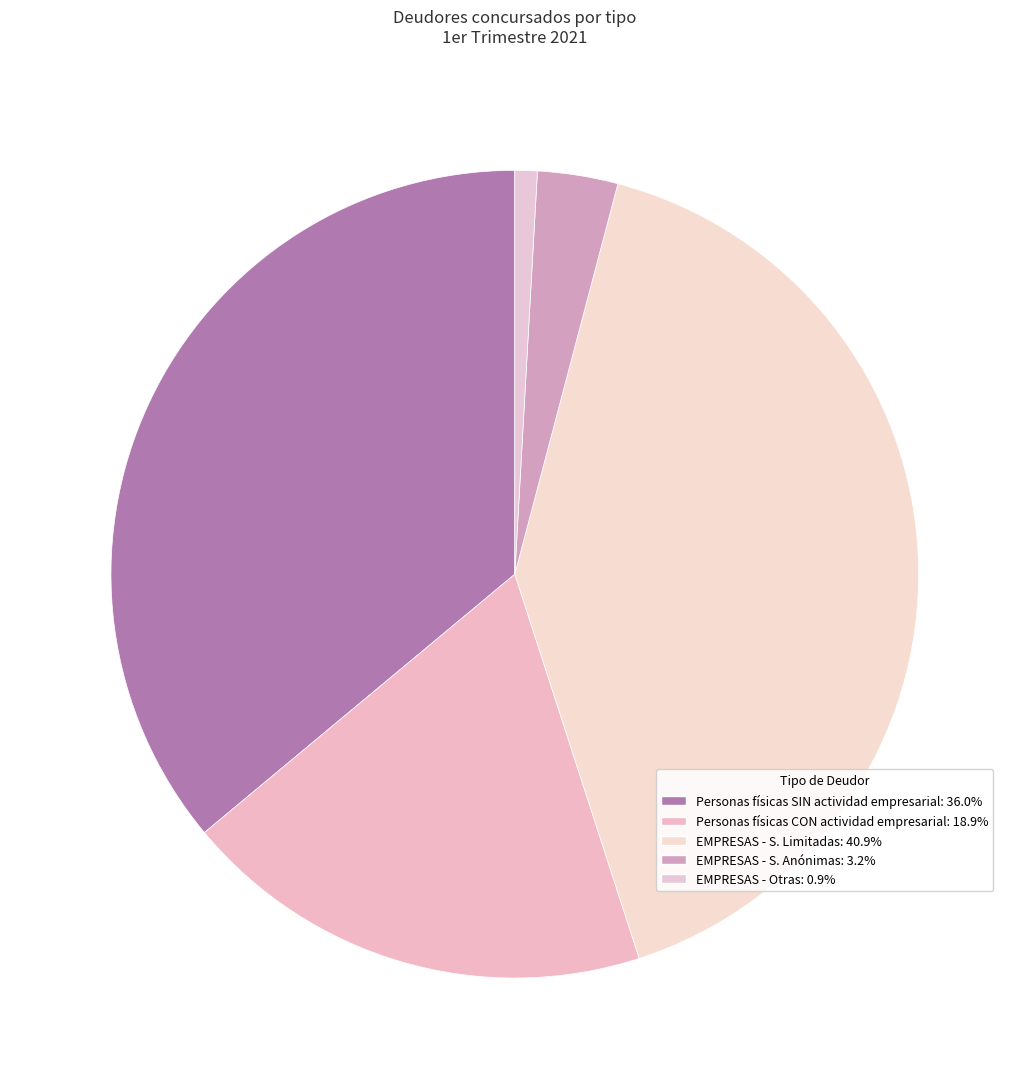

The EMPRESAS - S. Limitadas slice represents 41% of the pie. True or false?

True